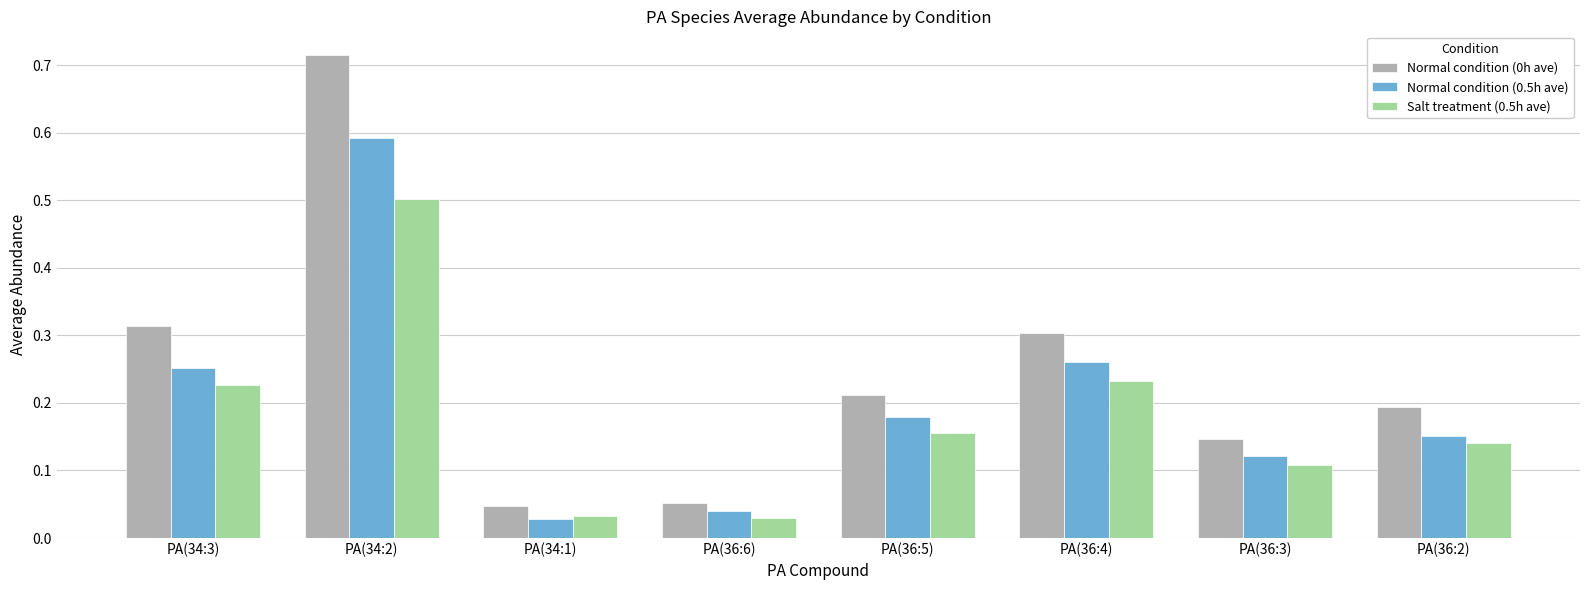

At which label does Normal condition (0.5h ave) reach its peak?

PA(34:2)